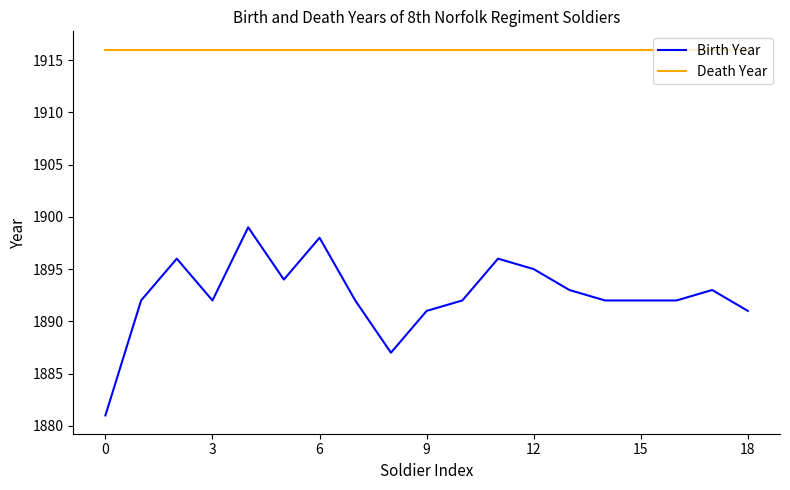

True or false: Death Year and Birth Year cross at least once.

False